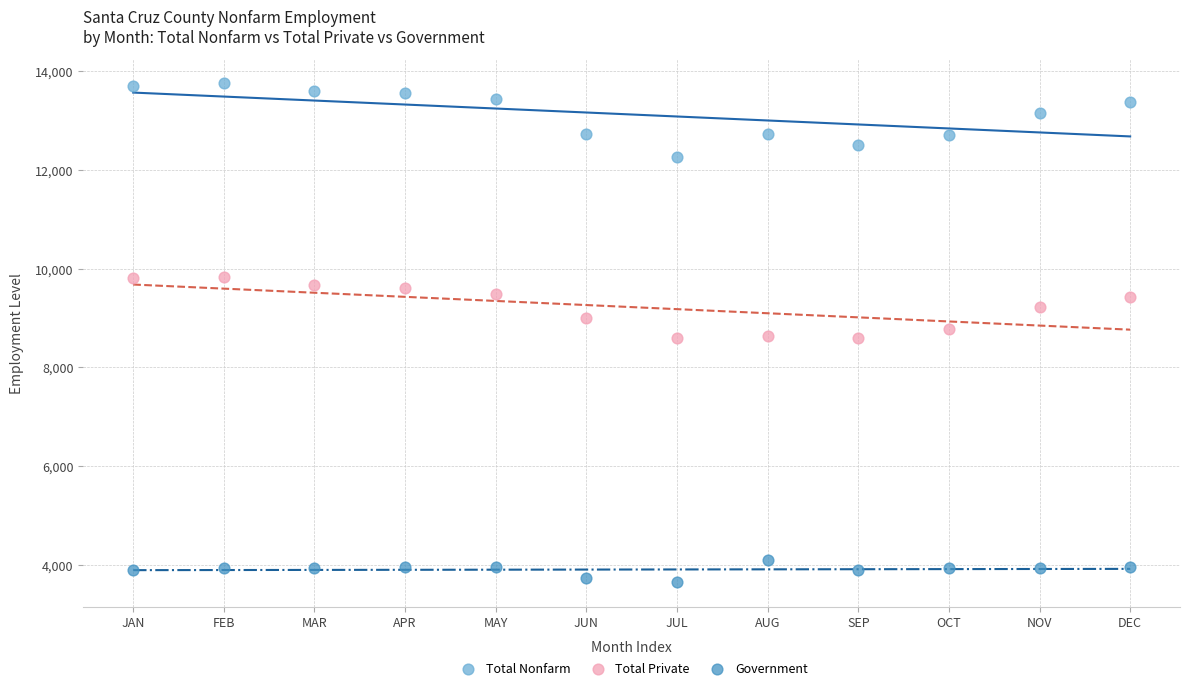

Which series reaches the maximum Y coordinate?

Total Nonfarm